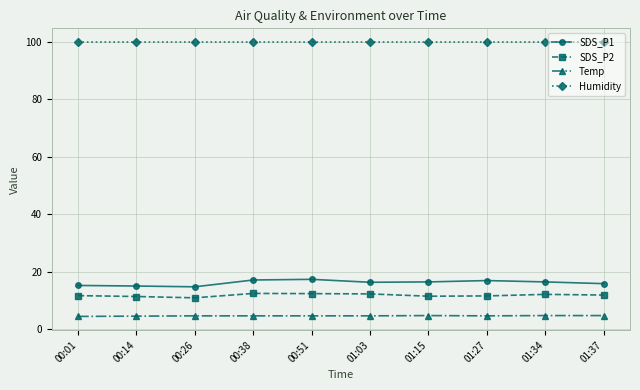

Is it true that SDS_P2 equals 19.8 at 01:34?

False